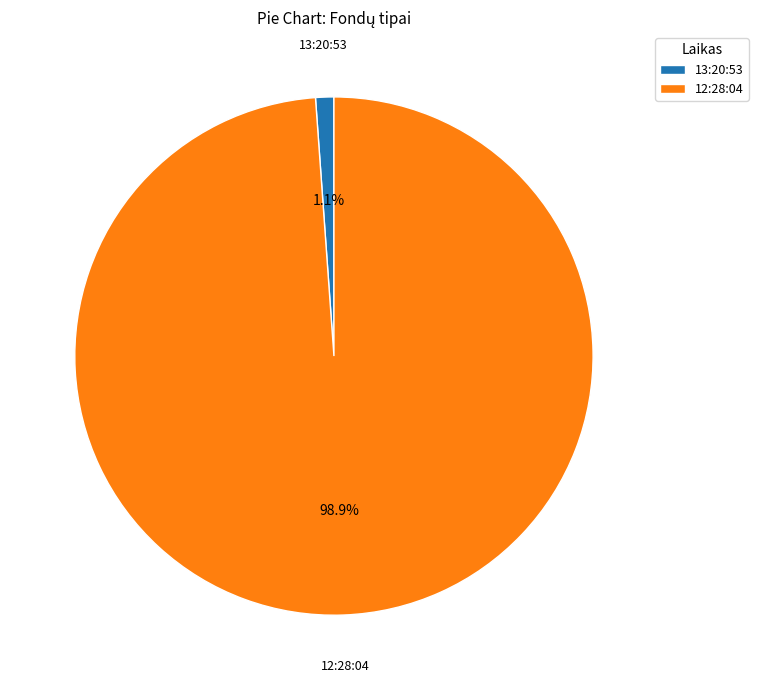

How many segments does this pie chart have?

2